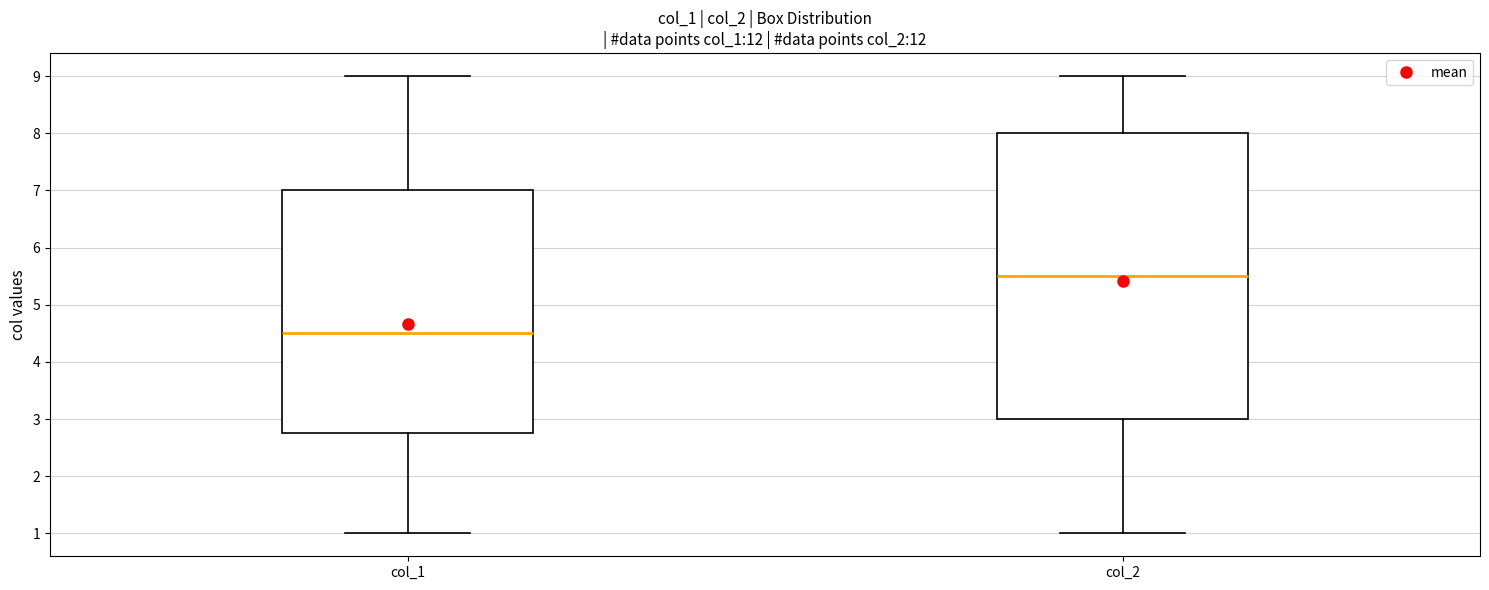

Where is the upper edge of the box for col_2 on the y-axis? The values are not printed on the chart, so give them approximately, as read against the axis.

8.0